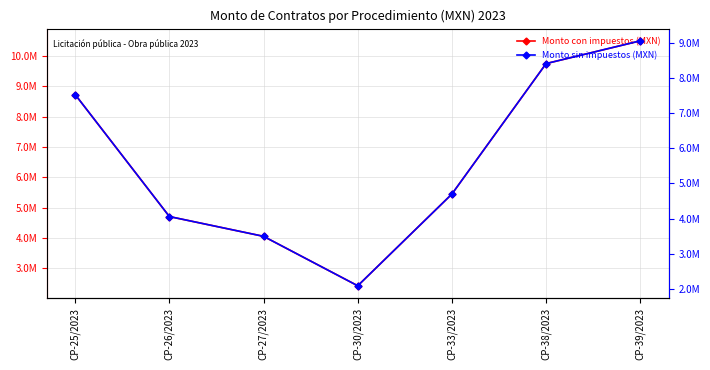

What is the difference between the Monto sin impuestos (MXN) values at CP-33/2023 and CP-30/2023?

2608425.0